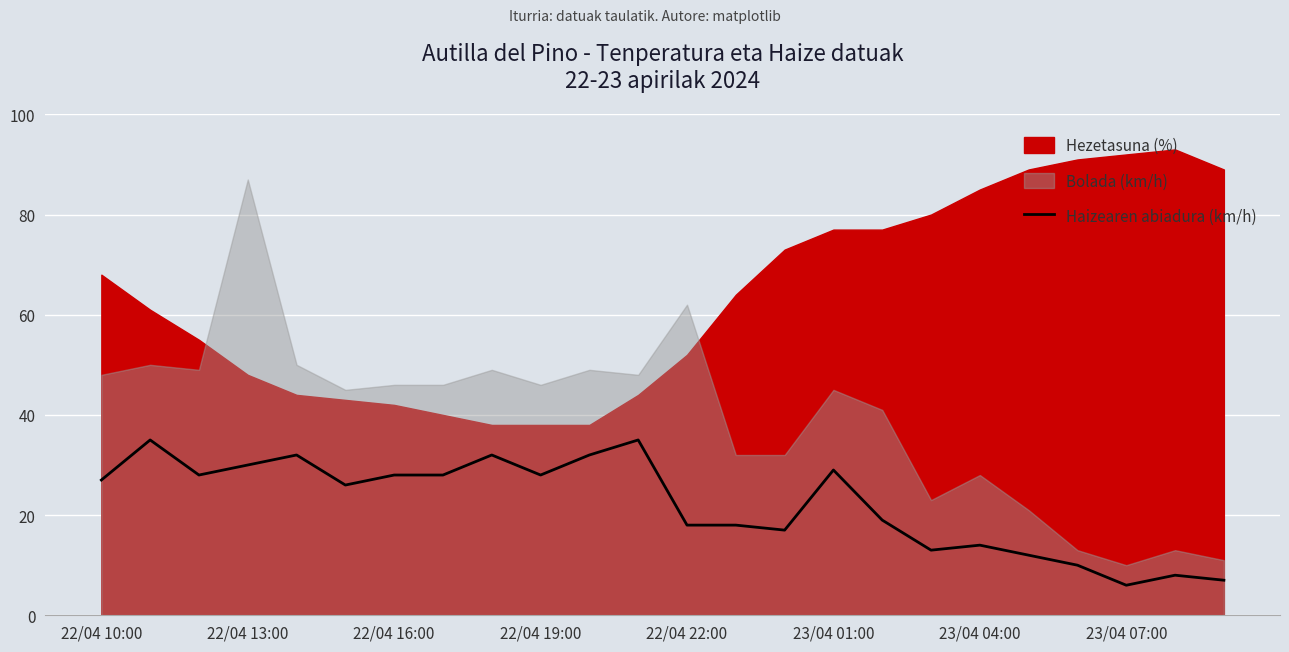

Reading right to left, extract all data points from this chart.

7	8	6	10	12	14	13	19	29	17	18	18	35	32	28	32	28	28	26	32	30	28	35	27